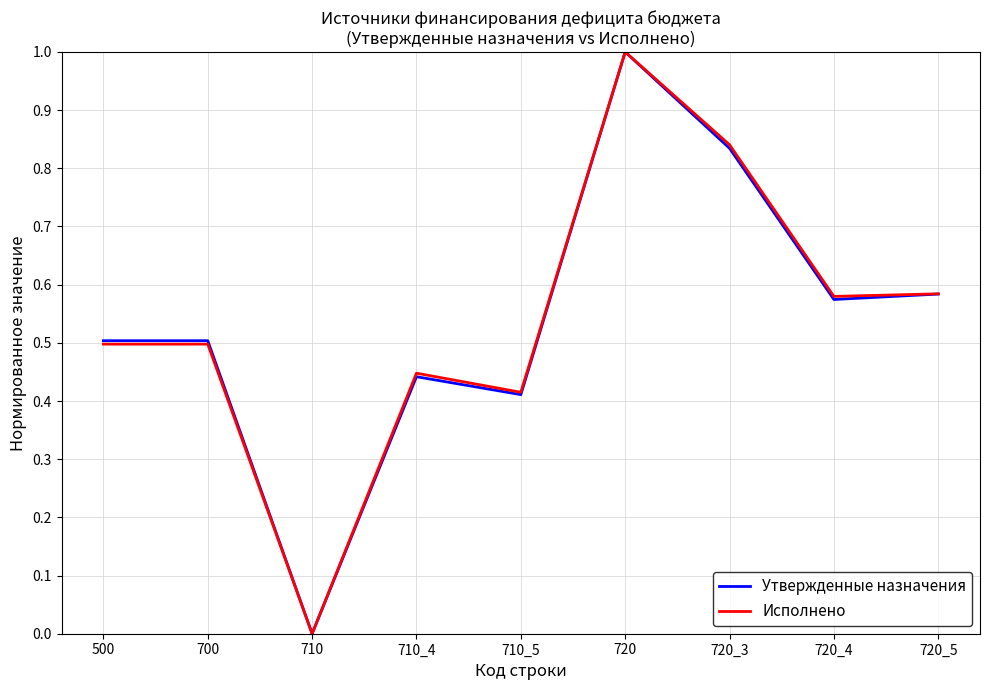

At which category is the sum across all series the highest?

720